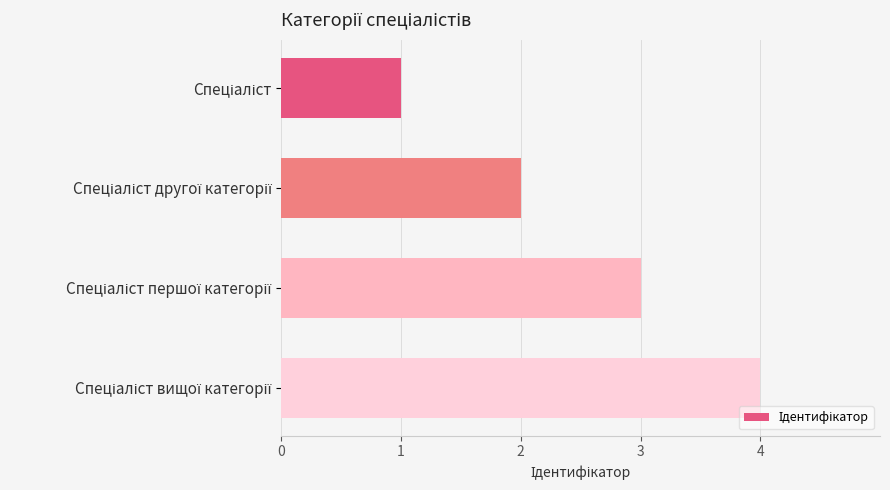

What is the sum of all values?

10